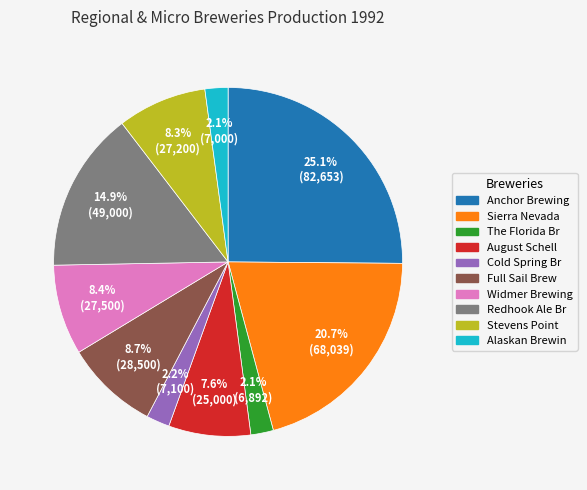

To the nearest percent, what is the difference between the largest and smallest slice percentages?

23%